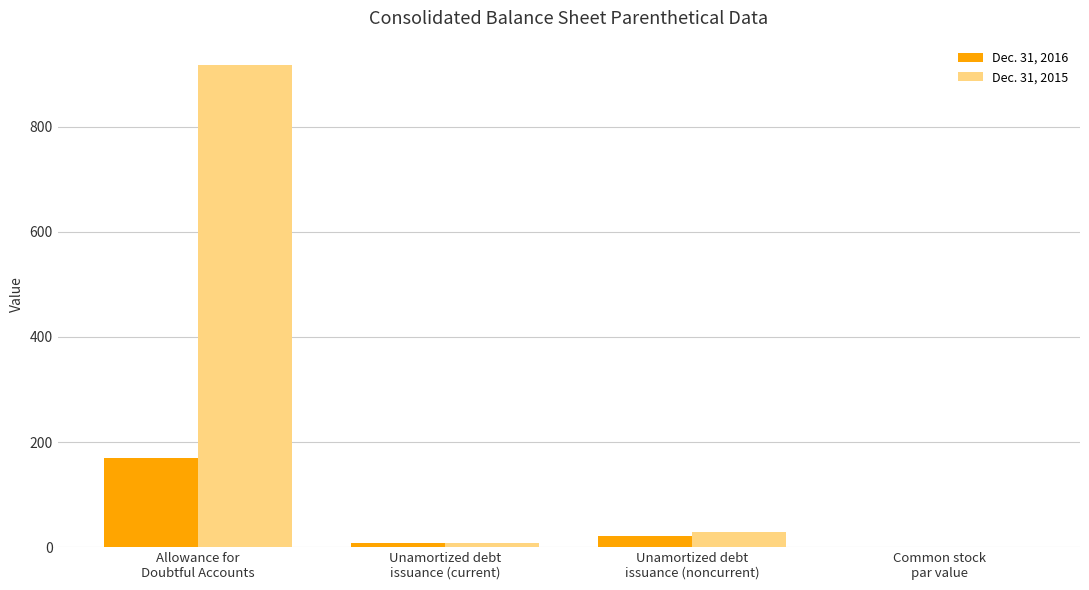

What is the greatest value displayed?

918